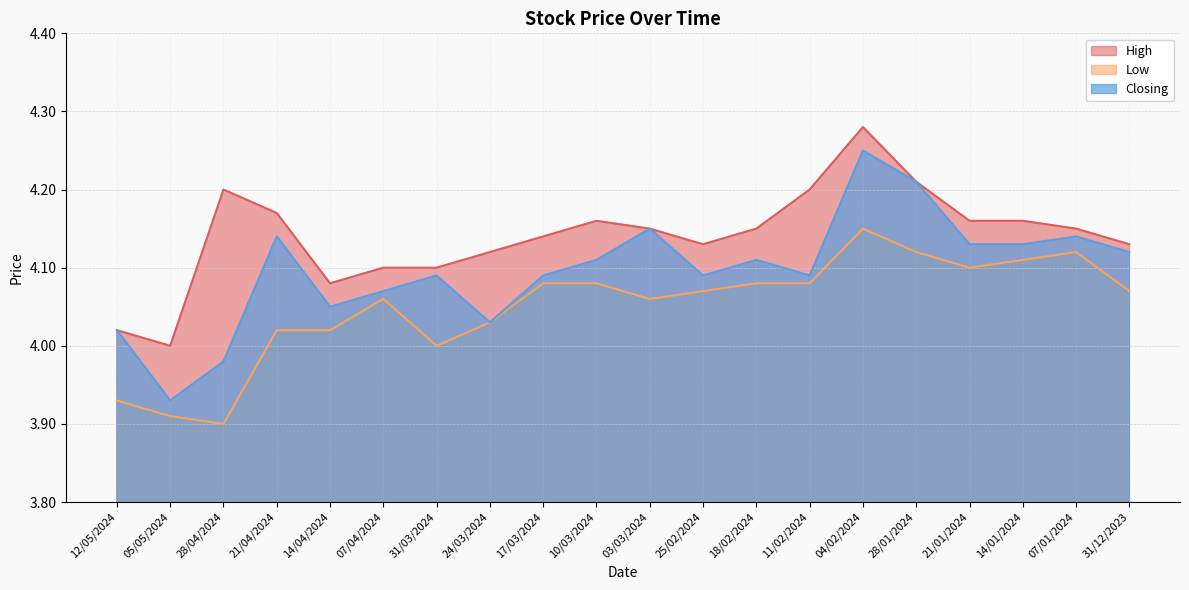

Which category has the highest value in the High series?

04/02/2024